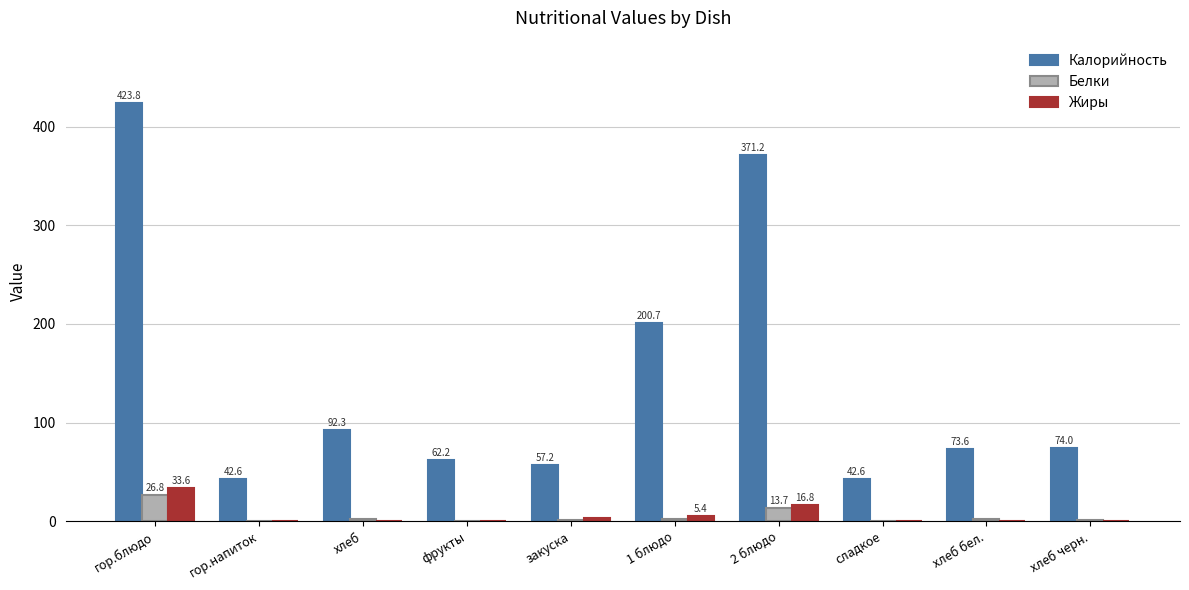

What is the maximum value for Калорийность?

423.8